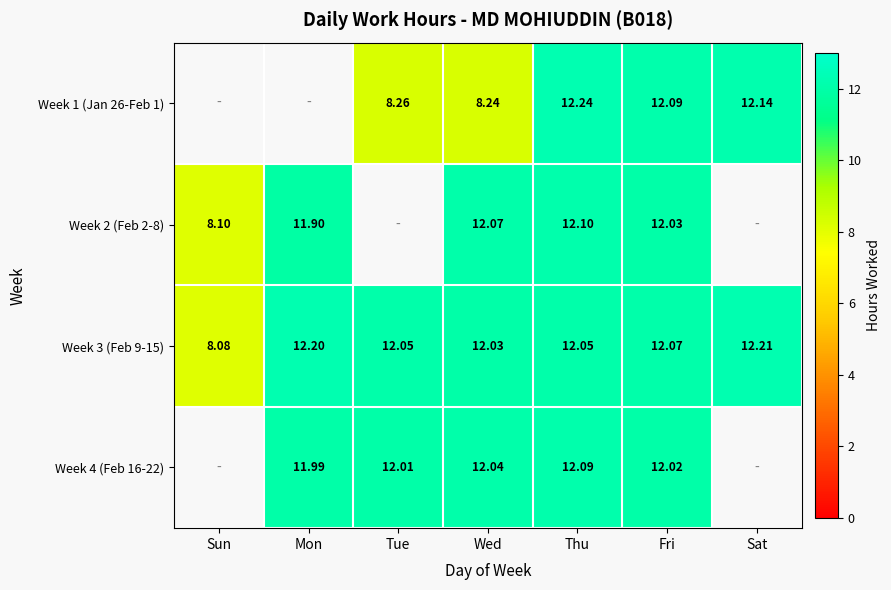

At which label is Week 3 (Feb 9-15) closest to 10?

Sun